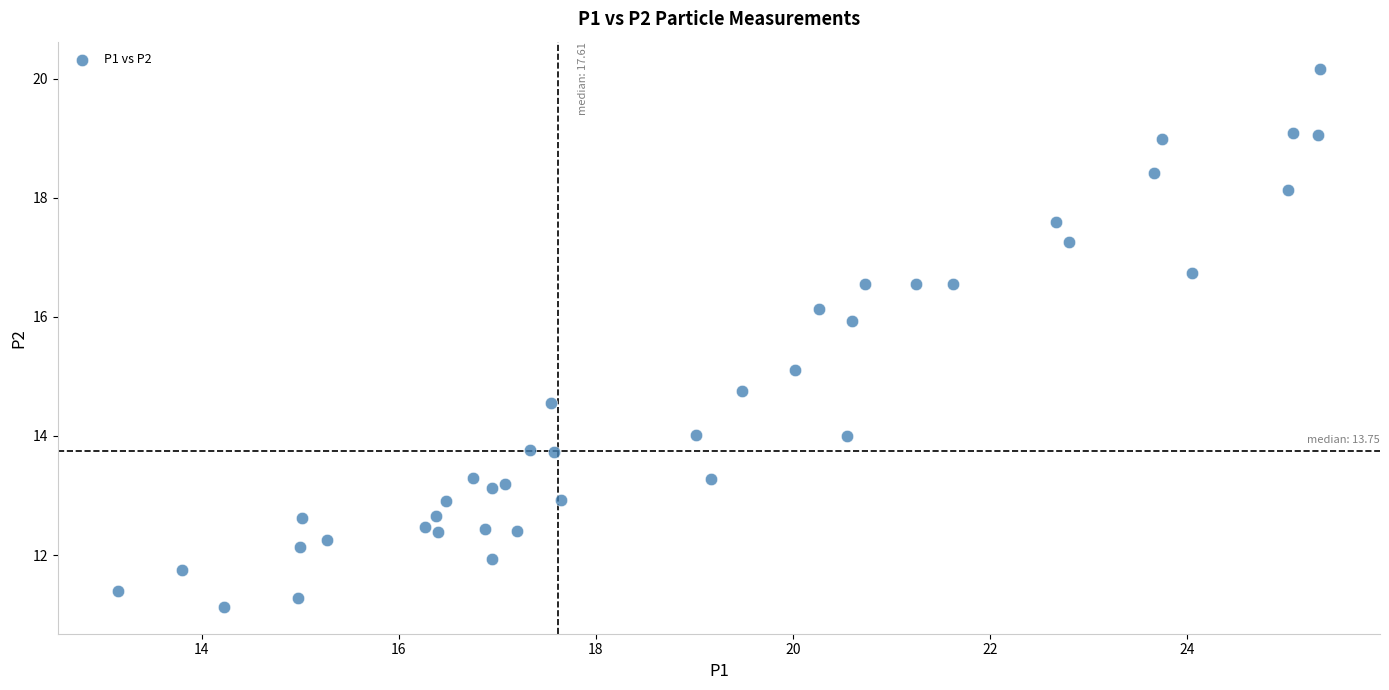

What Y value in the scatter plot is closest to 15?

15.1